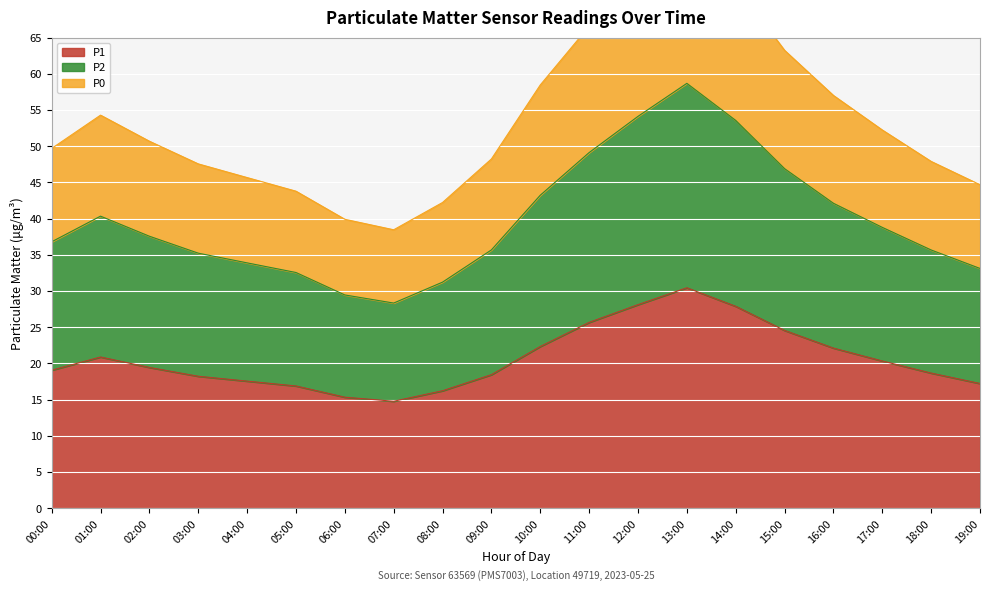

Which series changed the most between 00:00 and 19:00?

P0